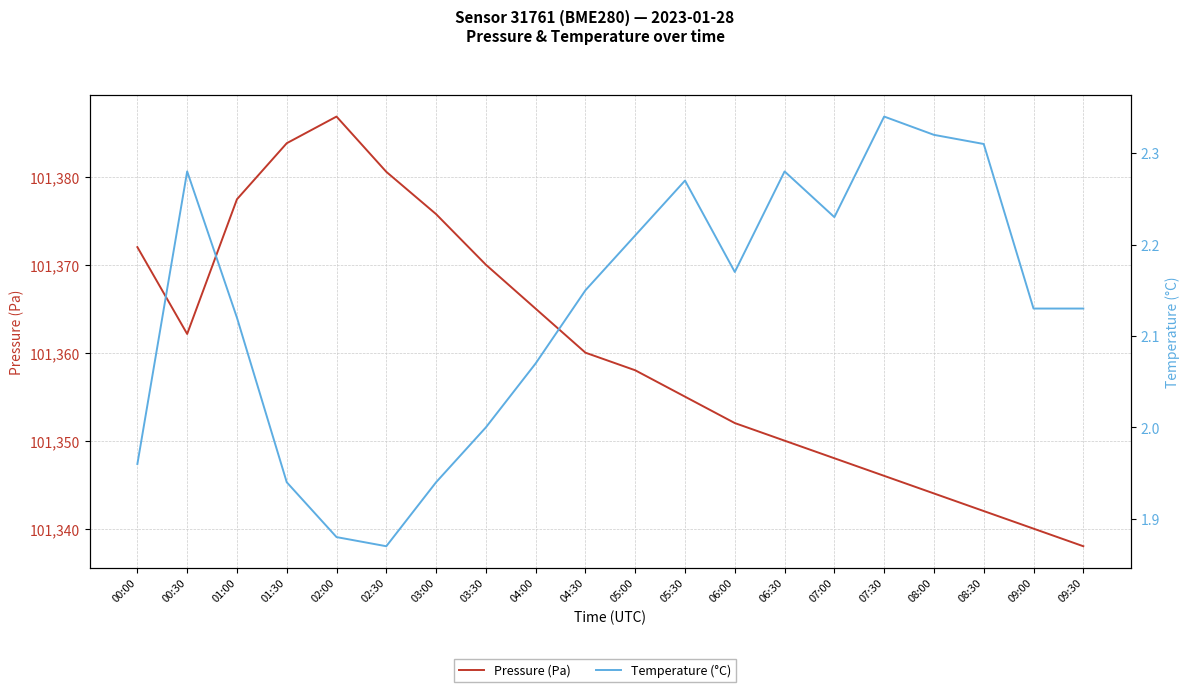

Is the value of Pressure (Pa) at 01:00 greater than the value of Temperature (°C) at 05:30?

Yes